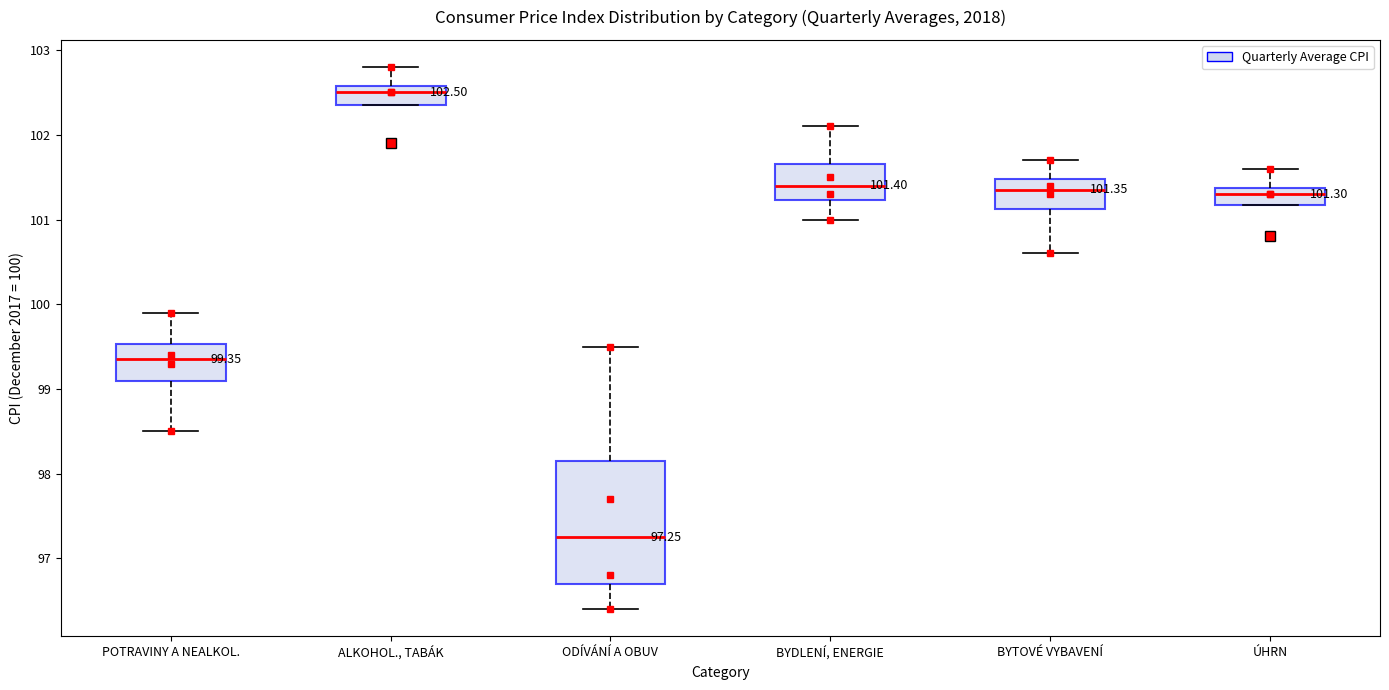

Which box's median line is the highest?

ALKOHOL., TABÁK